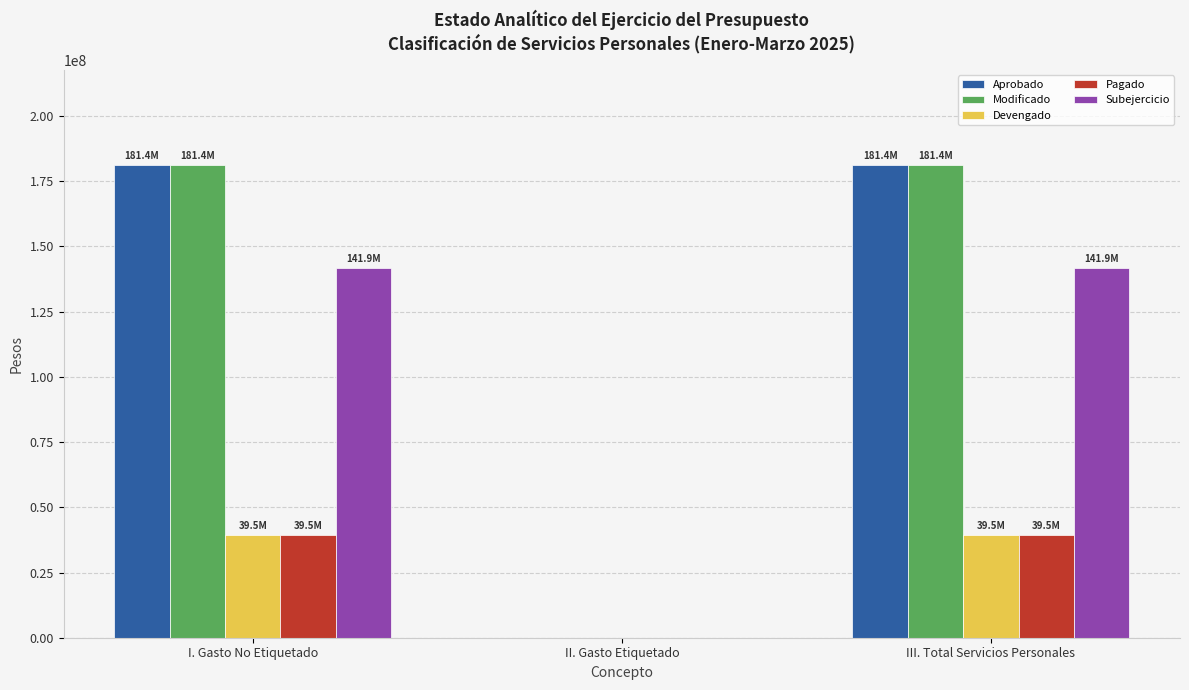

What is the sum of the Aprobado values at II. Gasto Etiquetado and I. Gasto No Etiquetado?

181386450.0